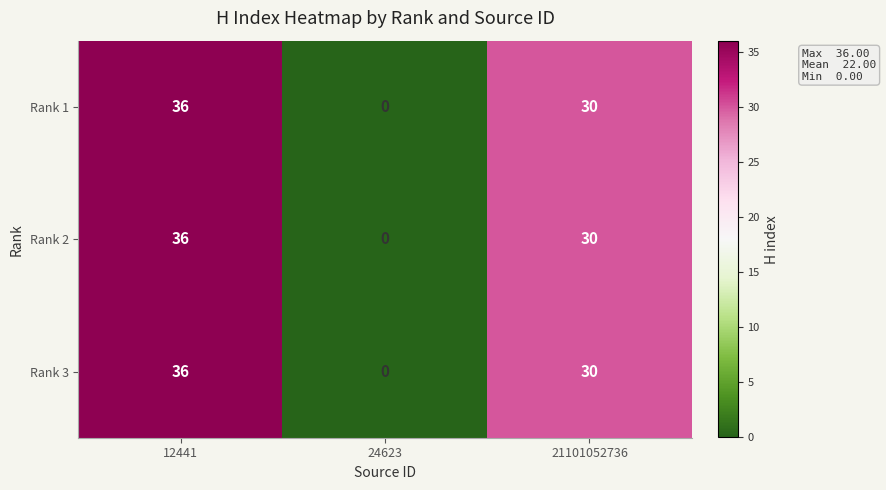

How many values in the Rank 1 series are below 30?

1